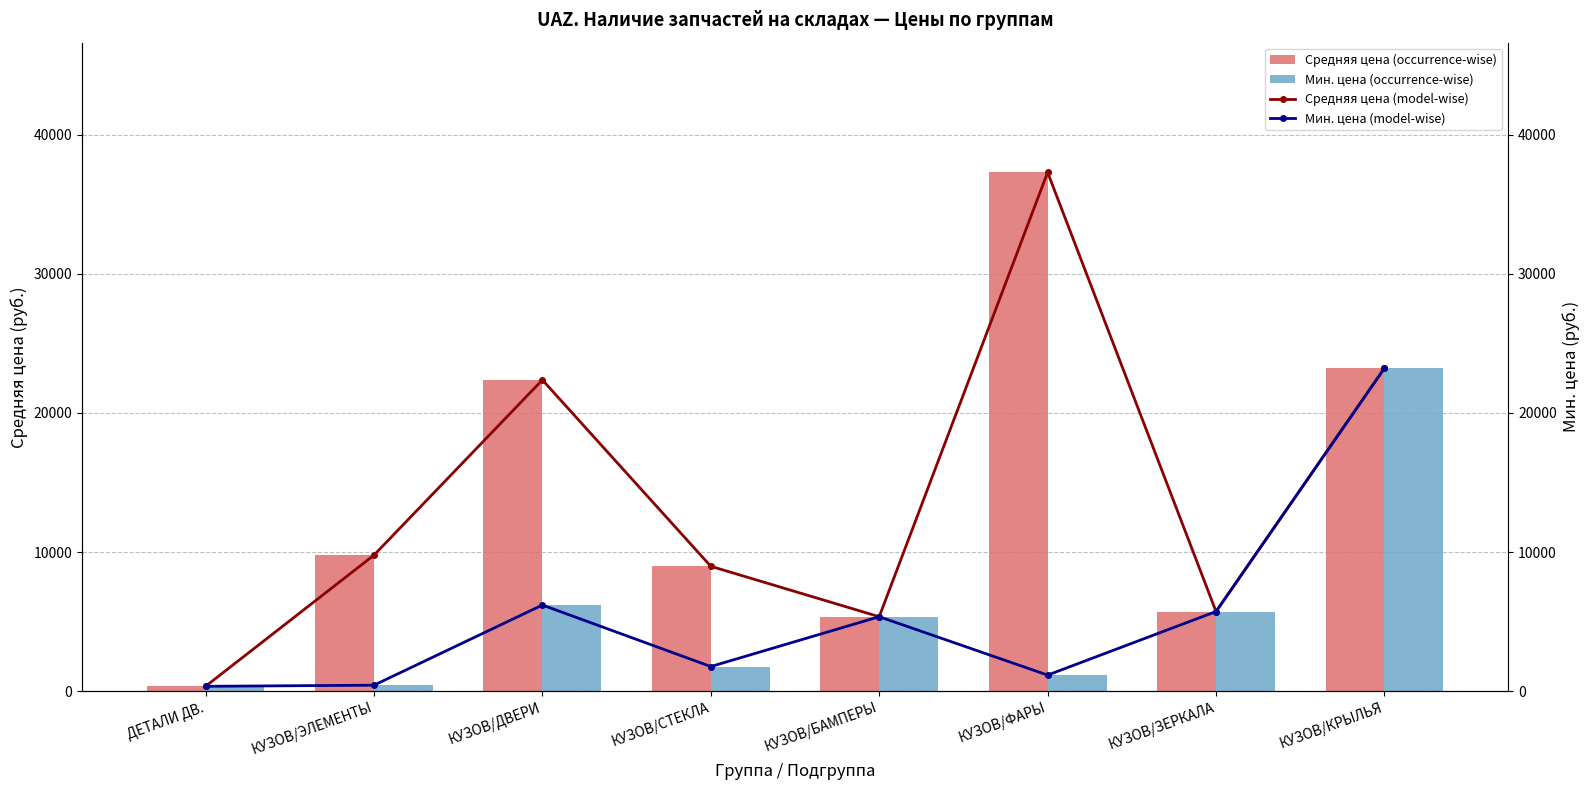

List the labels in order of Средняя цена (occurrence-wise) value, largest first.

КУЗОВ/ФАРЫ, КУЗОВ/КРЫЛЬЯ, КУЗОВ/ДВЕРИ, КУЗОВ/ЭЛЕМЕНТЫ, КУЗОВ/СТЕКЛА, КУЗОВ/ЗЕРКАЛА, КУЗОВ/БАМПЕРЫ, ДЕТАЛИ ДВ.